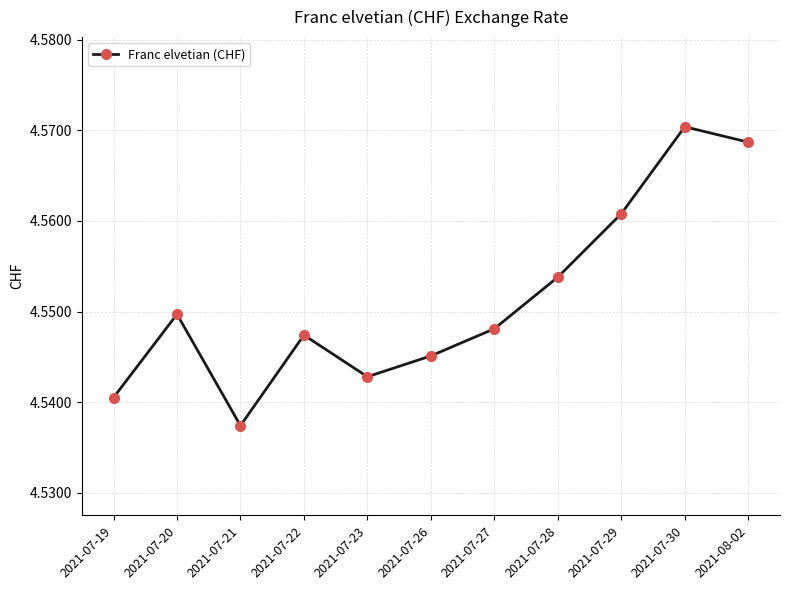

Rank the categories by value from lowest to highest.

2021-07-21, 2021-07-19, 2021-07-23, 2021-07-26, 2021-07-22, 2021-07-27, 2021-07-20, 2021-07-28, 2021-07-29, 2021-08-02, 2021-07-30